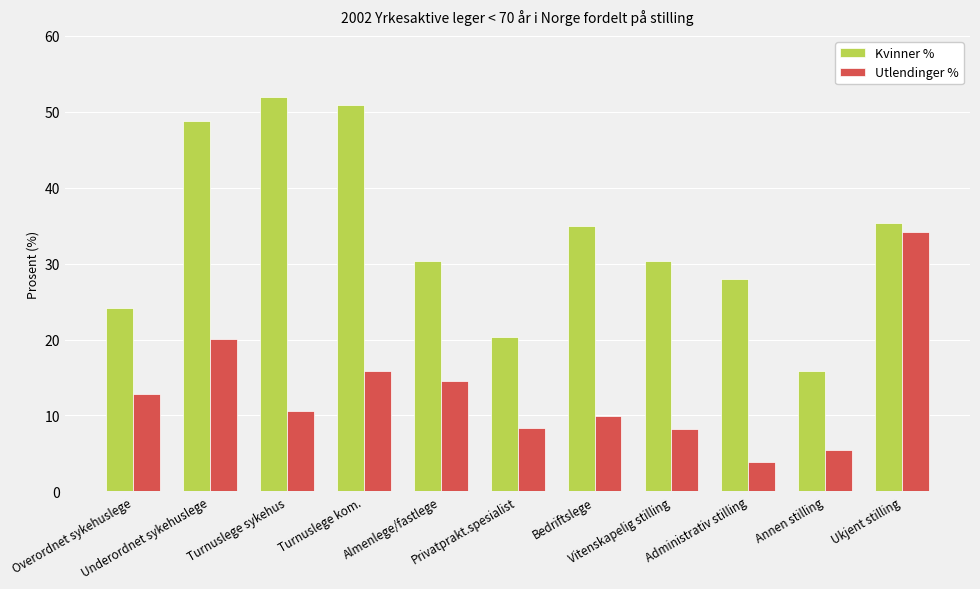

Rank the series at Administrativ stilling from lowest to highest value.

Utlendinger %, Kvinner %